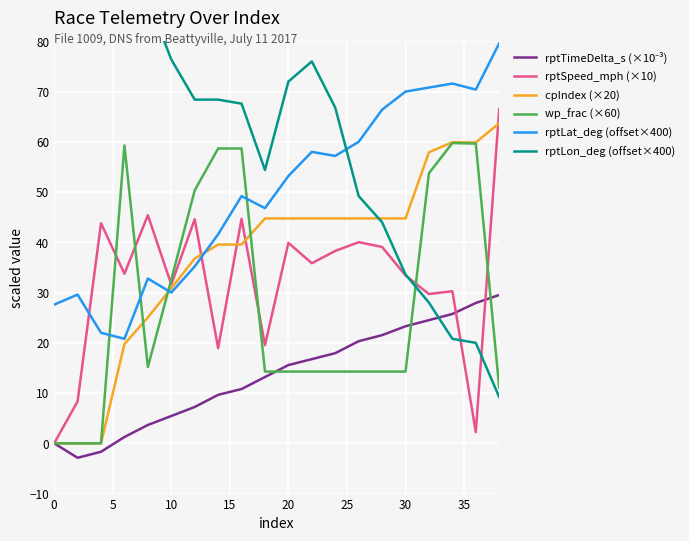

What is the difference between the maximum and second lowest values in the rptLon_deg (offset×400) series?

96.4